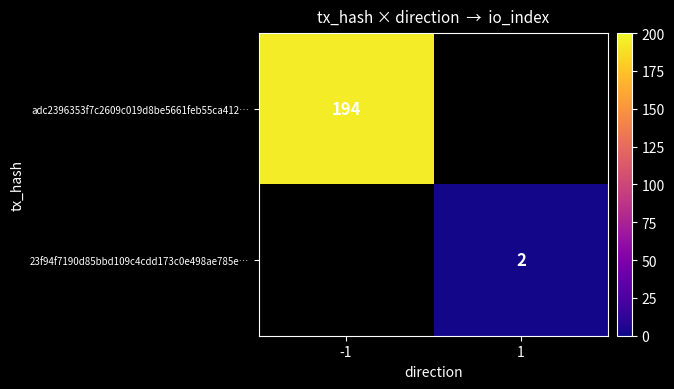

How many data points does each series have?

2